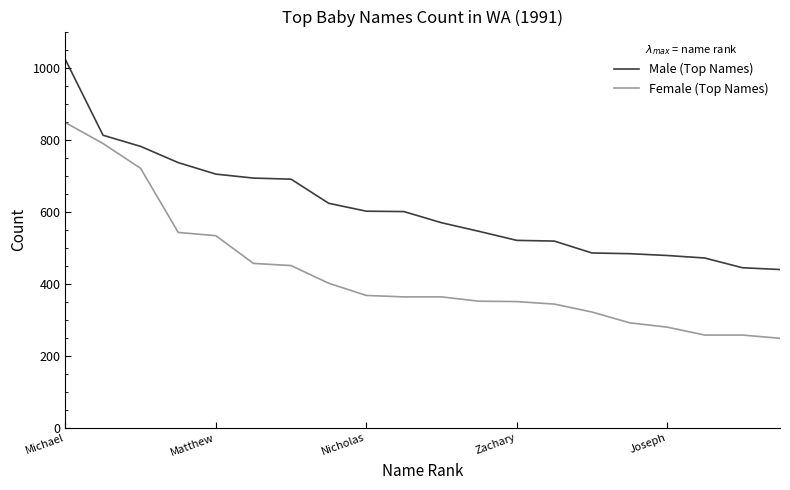

List the series in order of their peak value, highest first.

Male (Top Names), Female (Top Names)